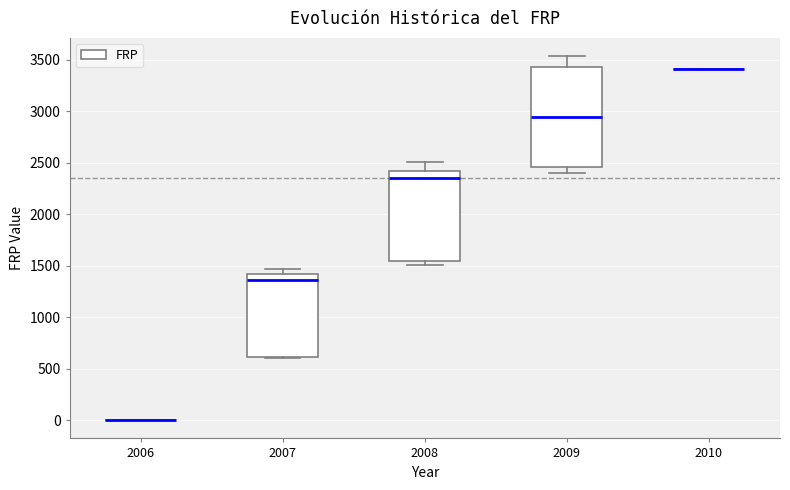

Comparing the boxes themselves (not the whiskers), which one is the tallest?

2009